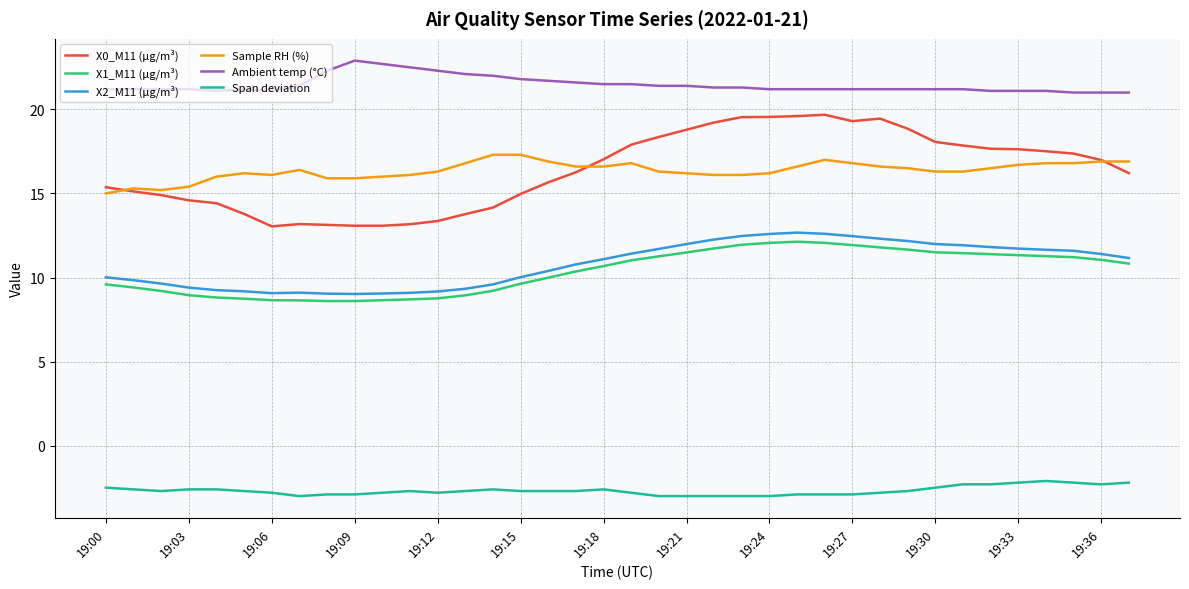

What is the maximum value for X1_M11 (μg/m³)?

12.1